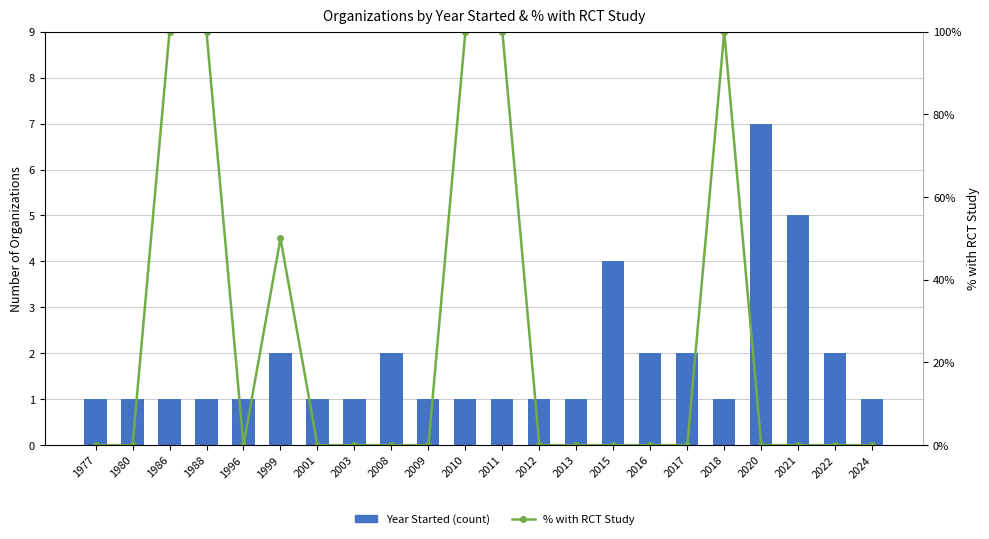

The value of % with RCT Study at 1986 is 100. True or false?

True